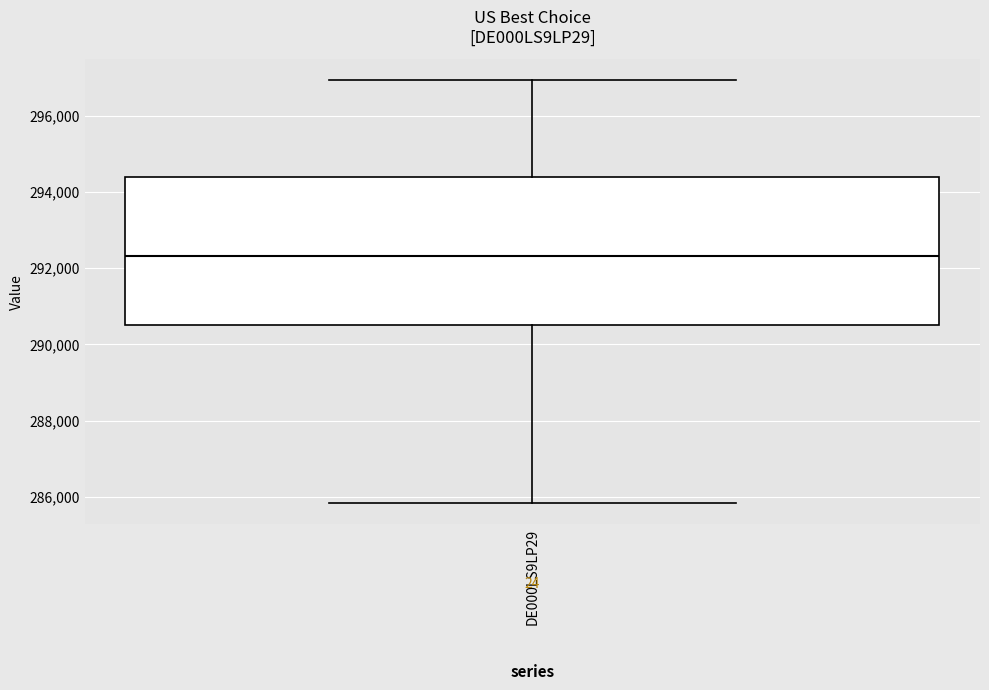

Where is the lower edge of the box for DE000LS9LP29 on the y-axis? The values are not printed on the chart, so give them approximately, as read against the axis.

290400